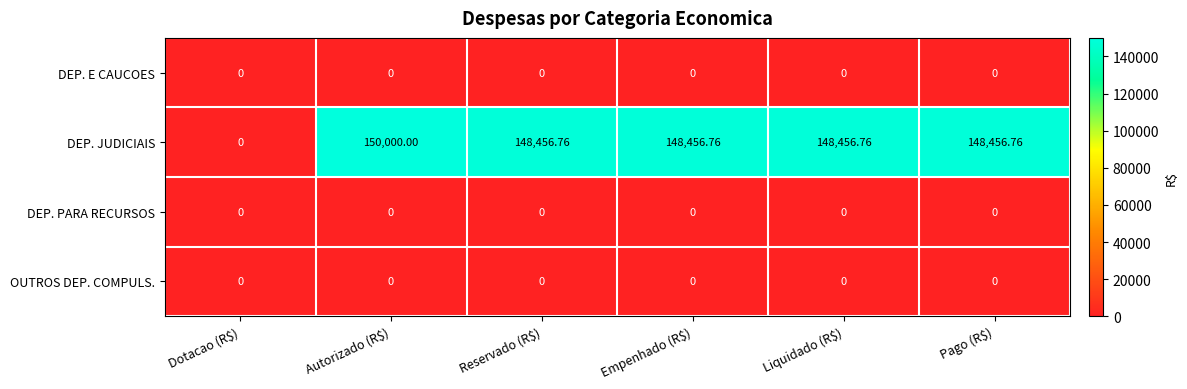

Which series has the largest total across all categories?

DEP. JUDICIAIS